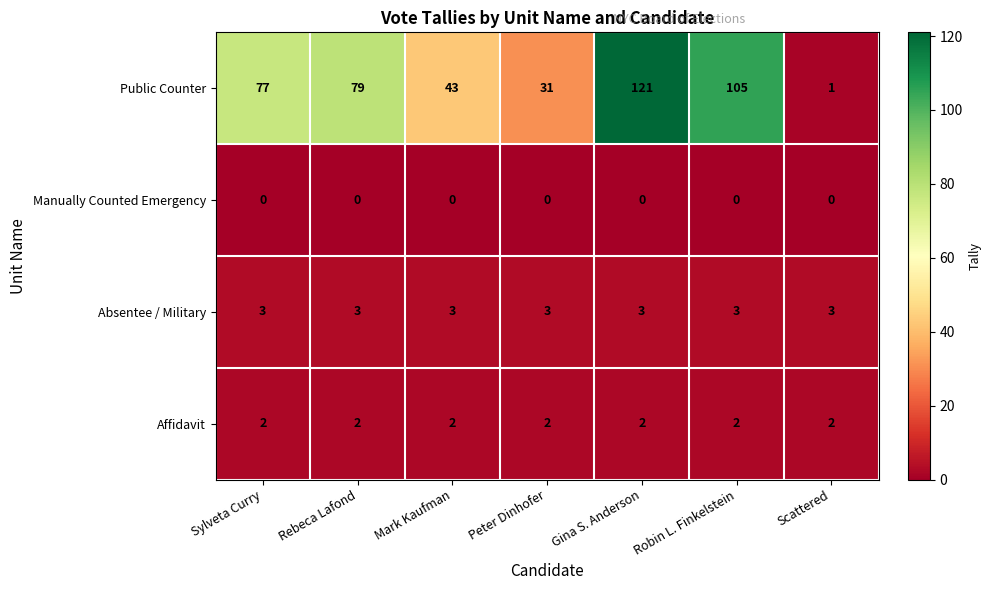

What is the total value across all series at Sylveta Curry?

82